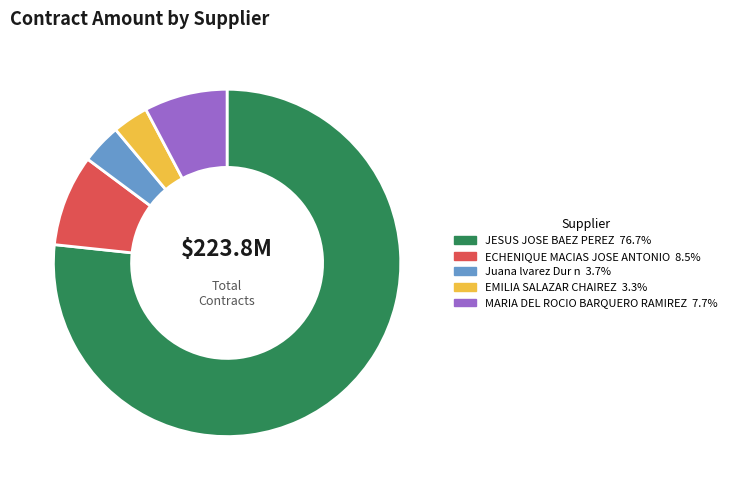

What is the largest slice in the pie chart?

JESUS JOSE BAEZ PEREZ